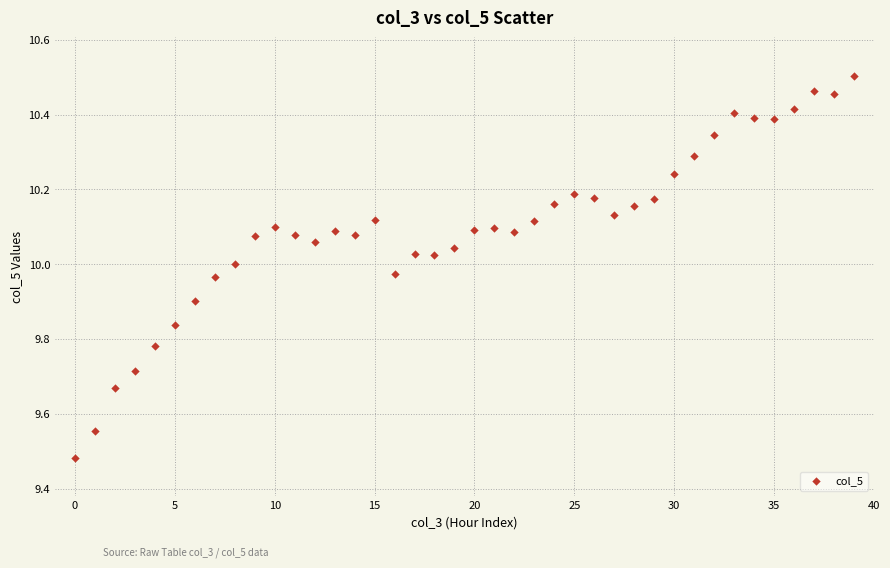

What is the range of Y values (max minus min)?

1.0